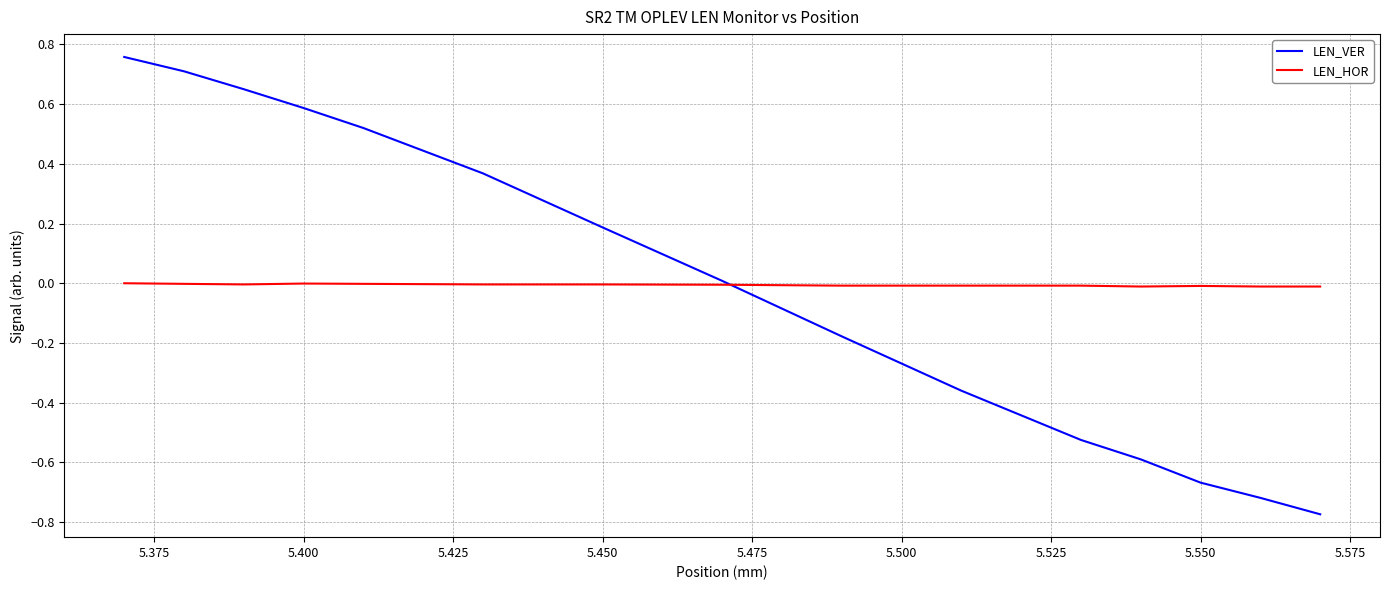

Does the chart display data point markers on the line(s)?

No